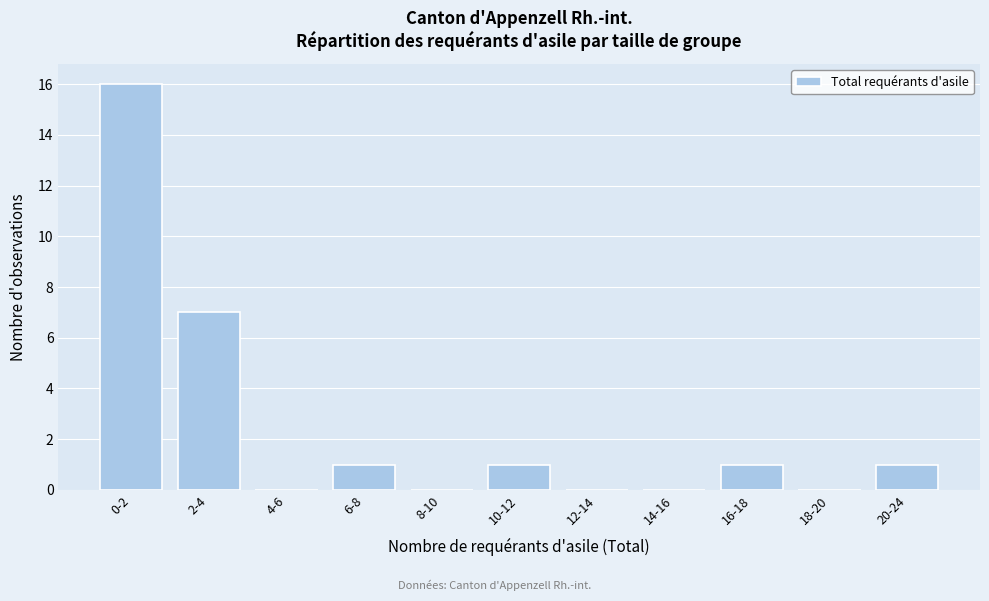

Reading left to right, transcribe all the data shown in this chart.

0-2=16	2-4=7	4-6=0	6-8=1	8-10=0	10-12=1	12-14=0	14-16=0	16-18=1	18-20=0	20-24=1